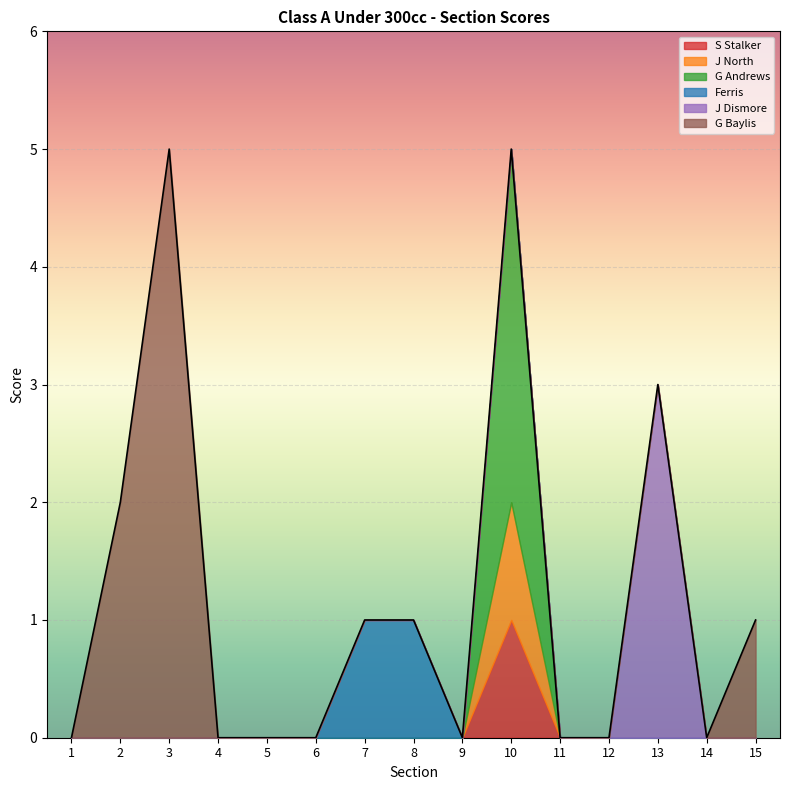

True or false: G Baylis and S Stalker intersect in this chart.

False